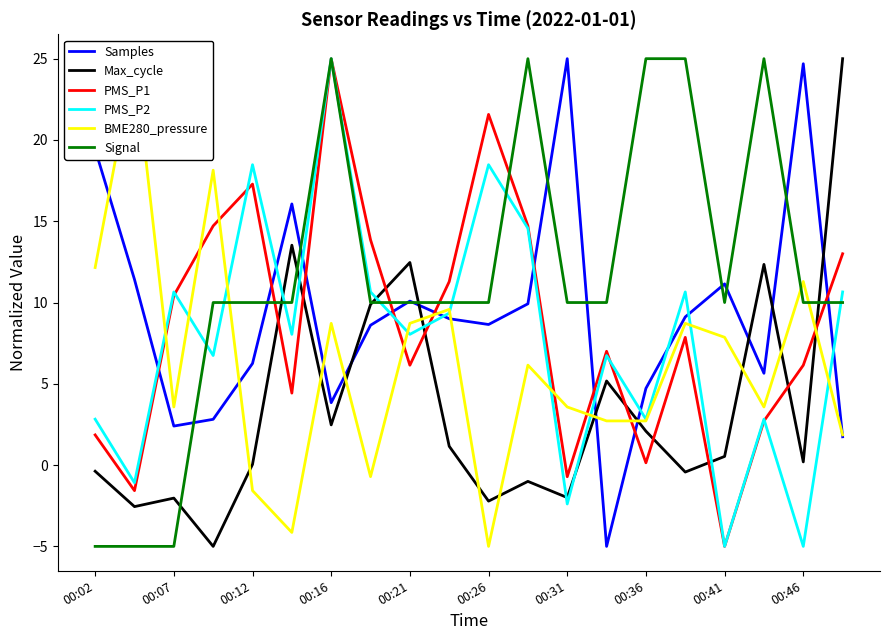

What is the value of the Signal point at the 10th from the left?

10.0